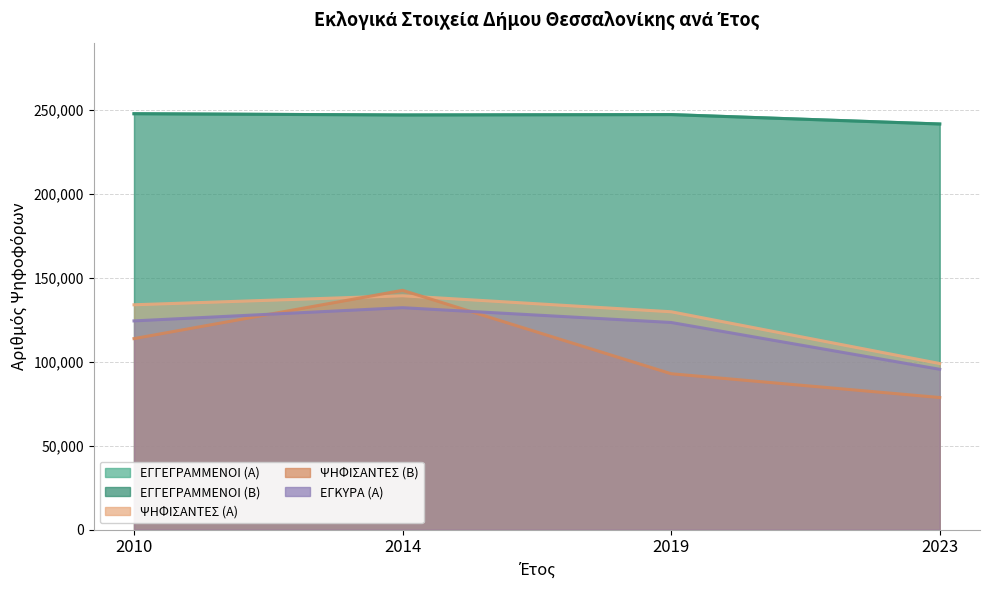

Rank the categories by ΕΓΚΥΡΑ (Α) value from highest to lowest.

2014, 2010, 2019, 2023